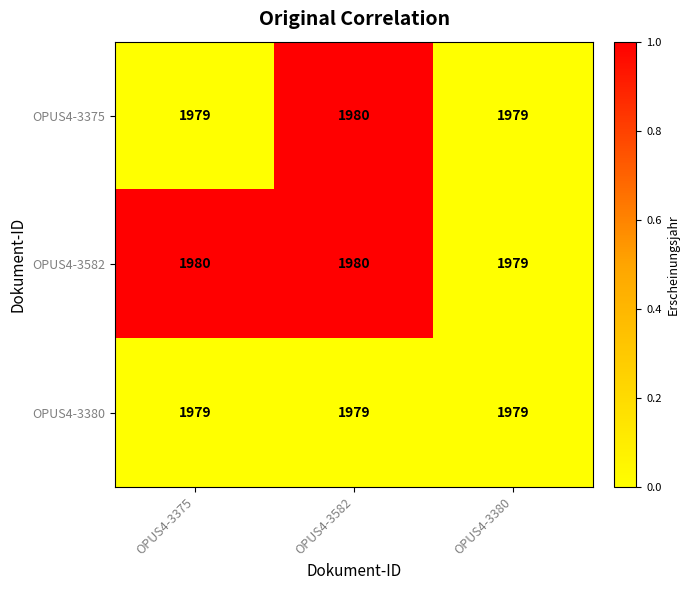

Between OPUS4-3375 and OPUS4-3582, which series saw the biggest shift?

OPUS4-3375